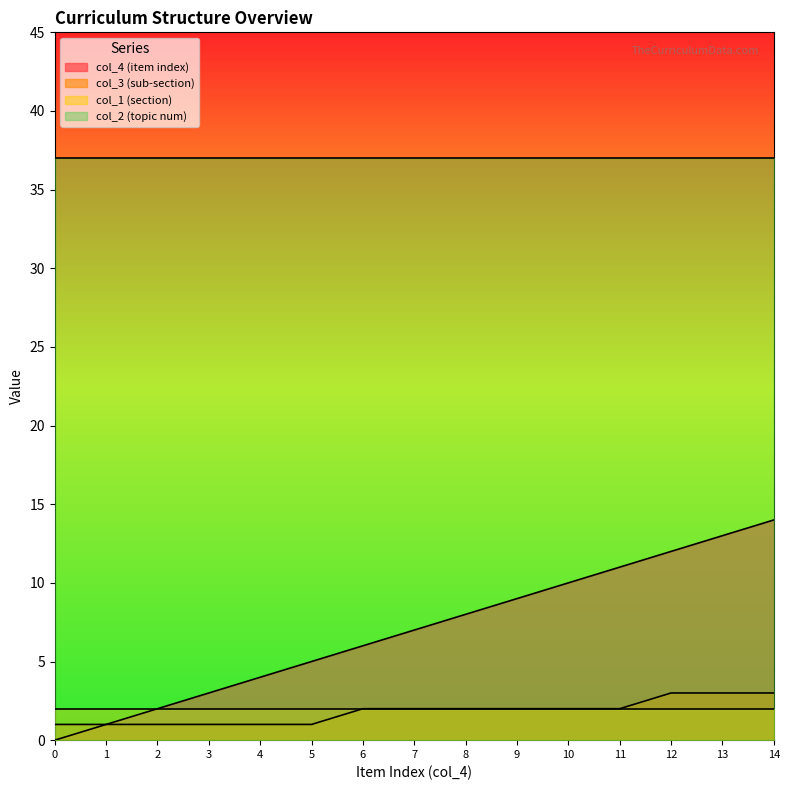

What is the greatest value displayed?

37